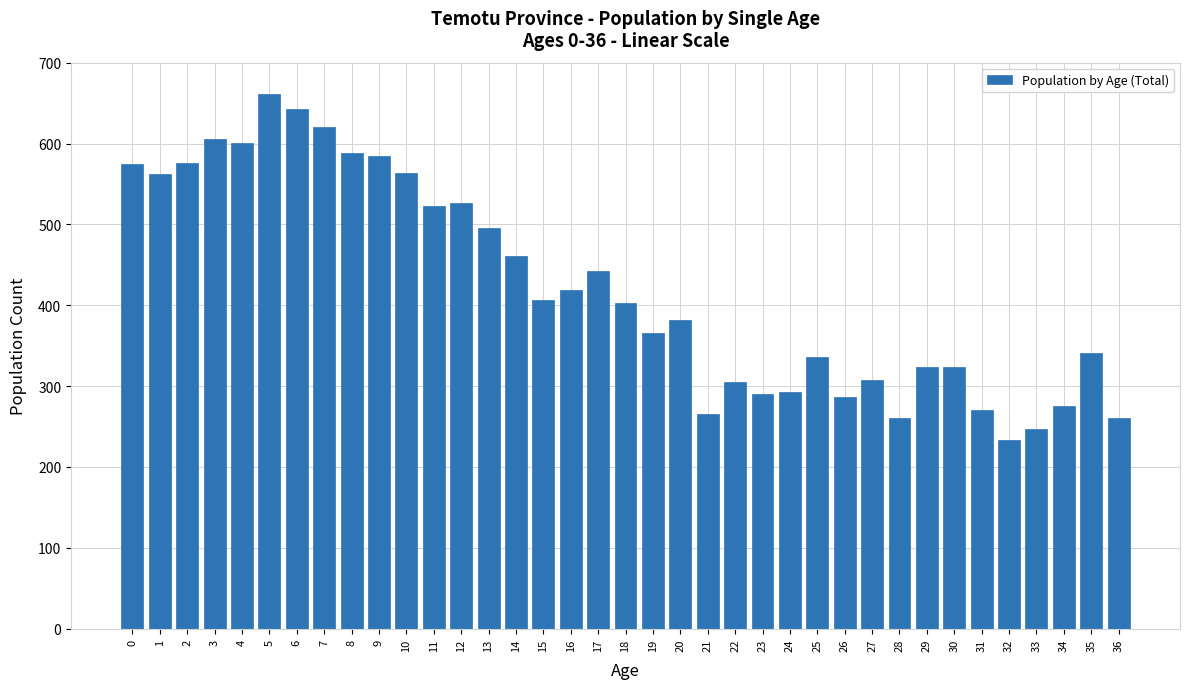

What is the sum of all values?

15626